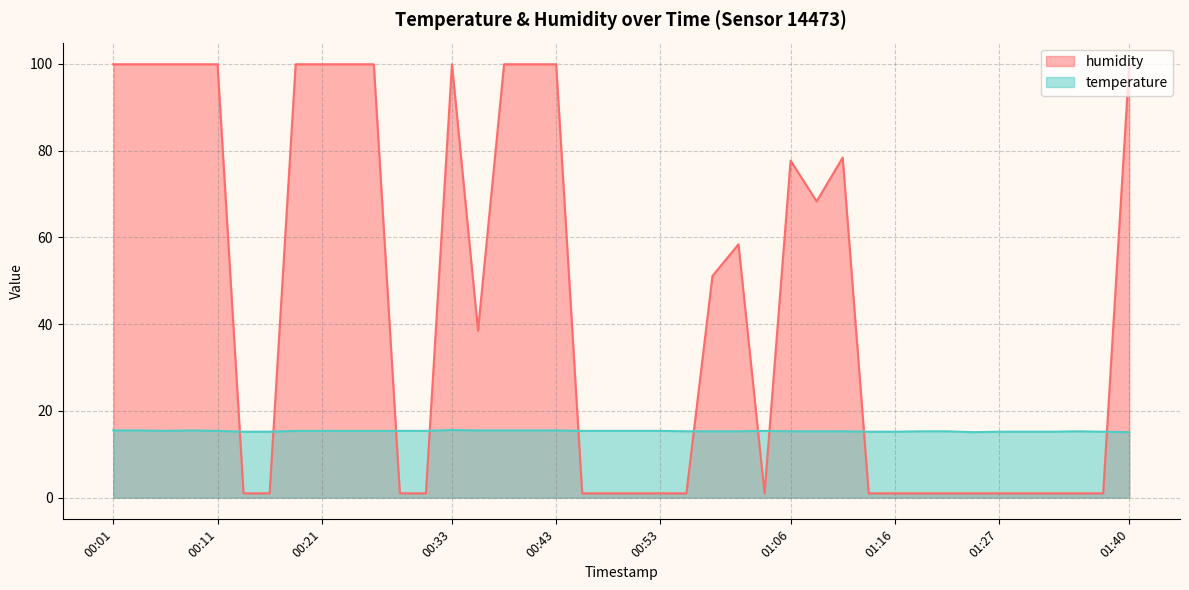

The temperature series shows 15.5 at 00:03. True or false?

True